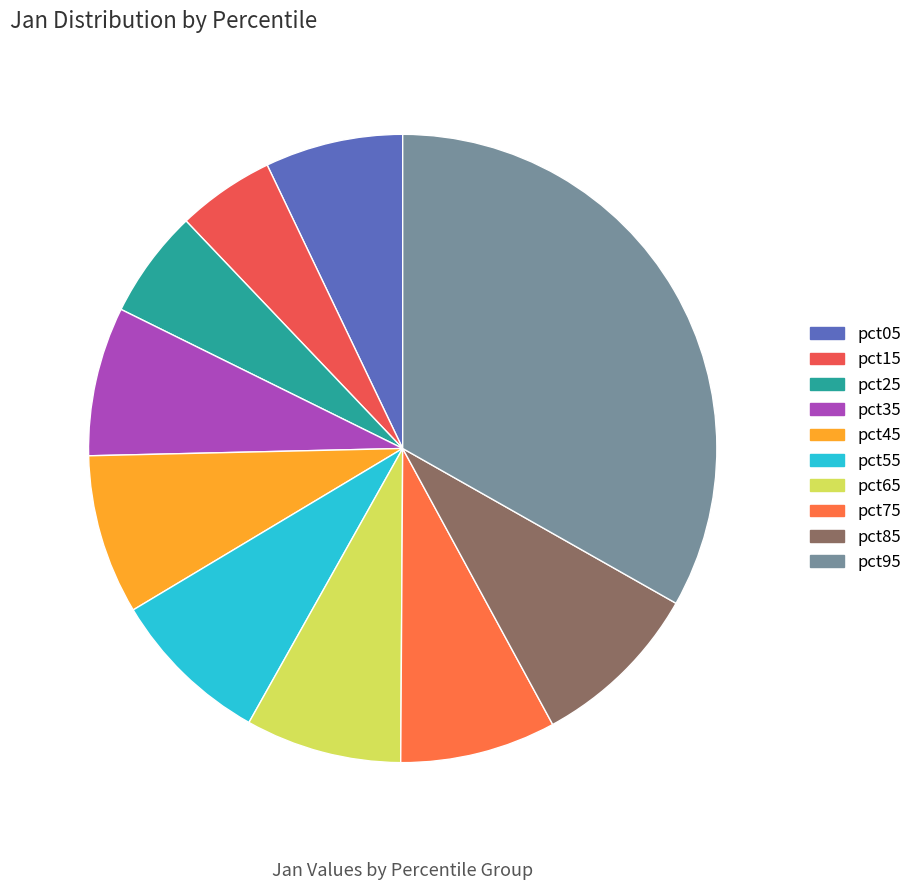

The pct35 slice represents 8% of the pie. True or false?

True